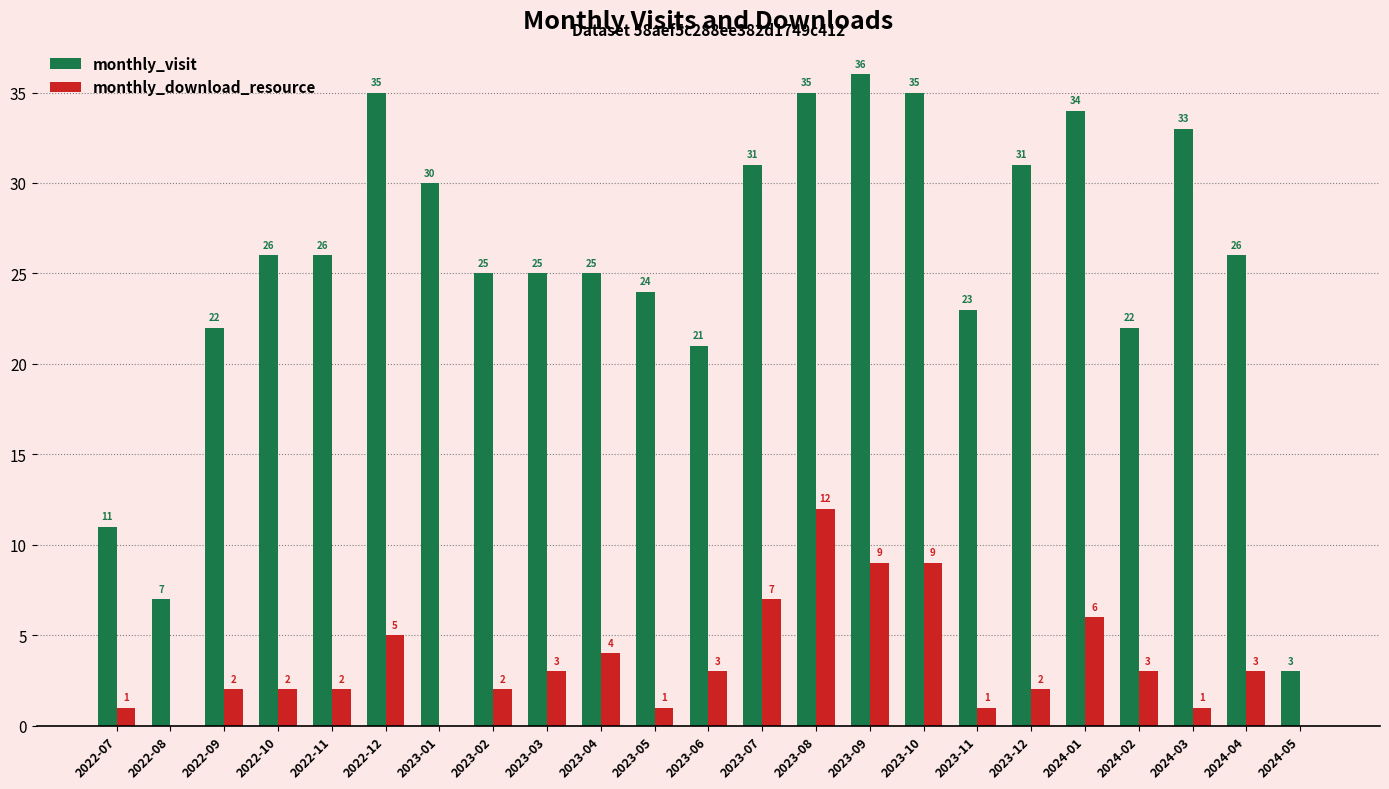

How many values in monthly_download_resource are above zero?

20